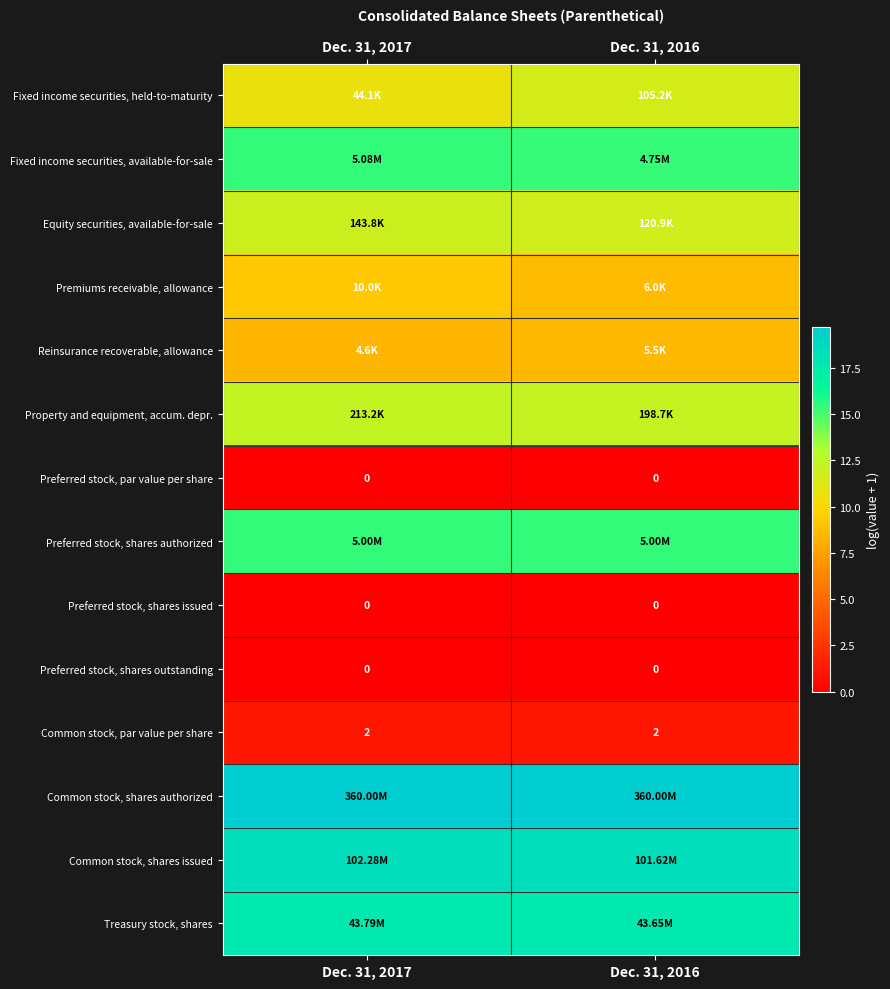

What is the maximum value for Equity securities, available-for-sale?

11.9